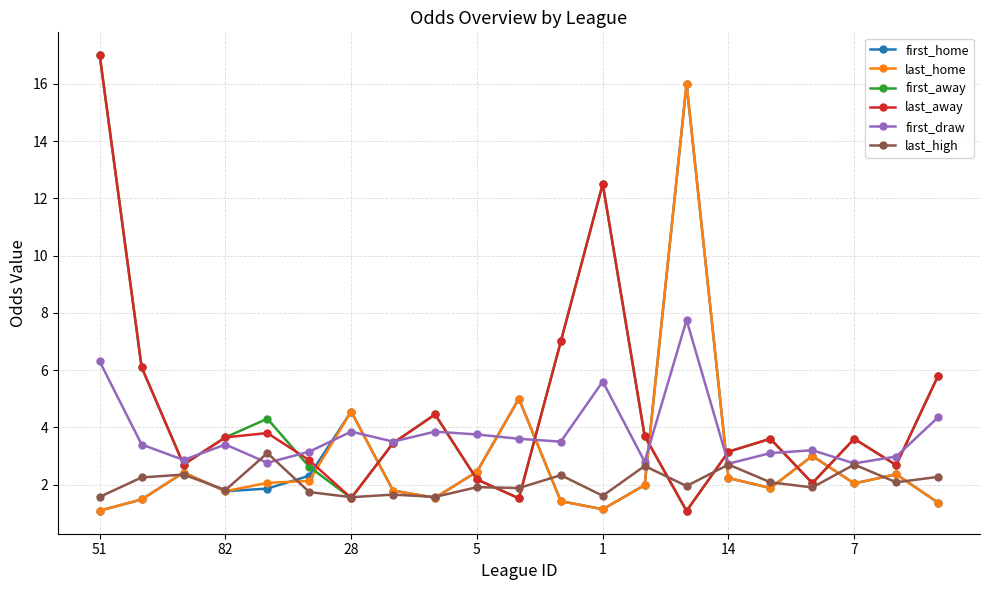

What is the value of the first_draw point at the 15th from the left?

7.8